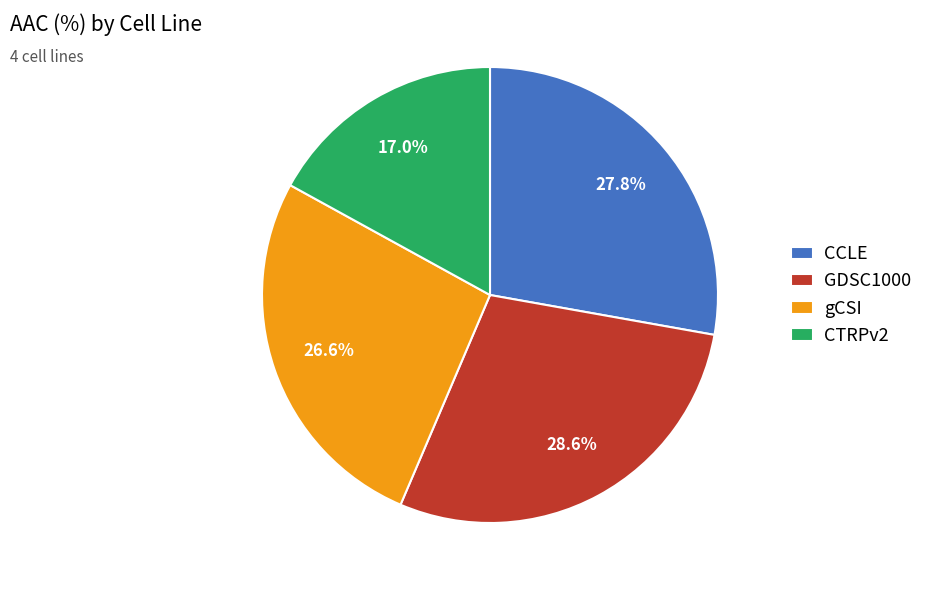

Combined, what portion of the pie is CTRPv2 and gCSI?

43.6%